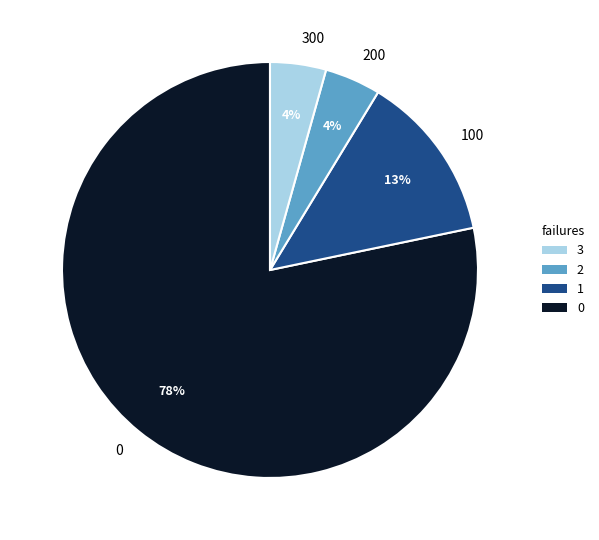

To the nearest percent, what is the combined percentage of 300 and 100?

17%